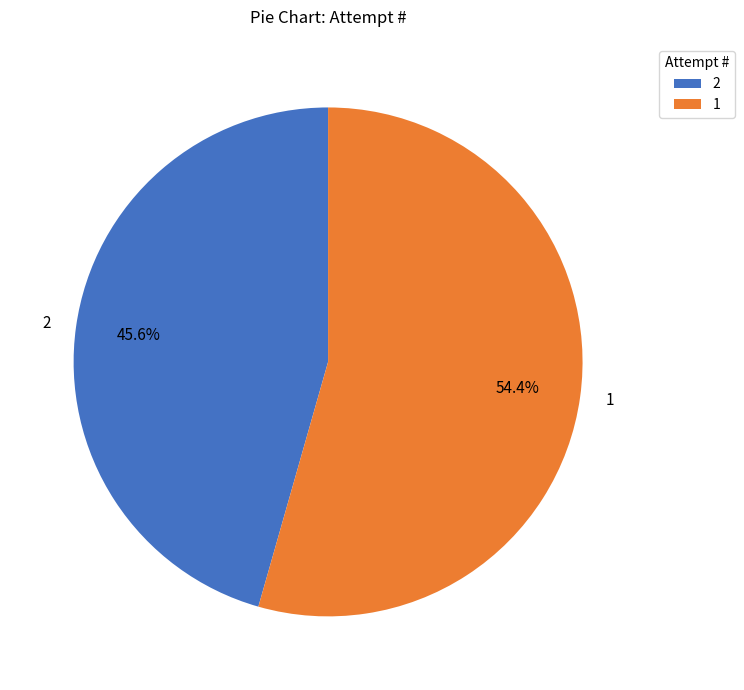

Is 2 the majority of the pie?

No